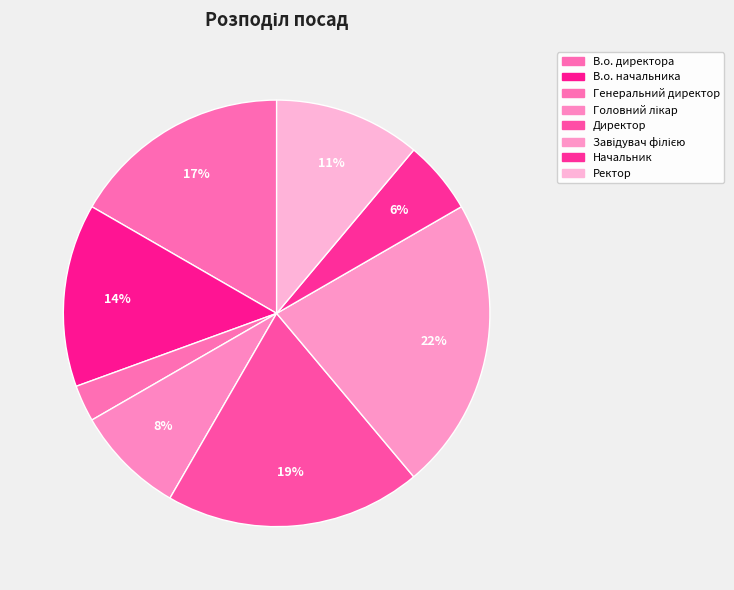

Does any single category account for the majority?

No